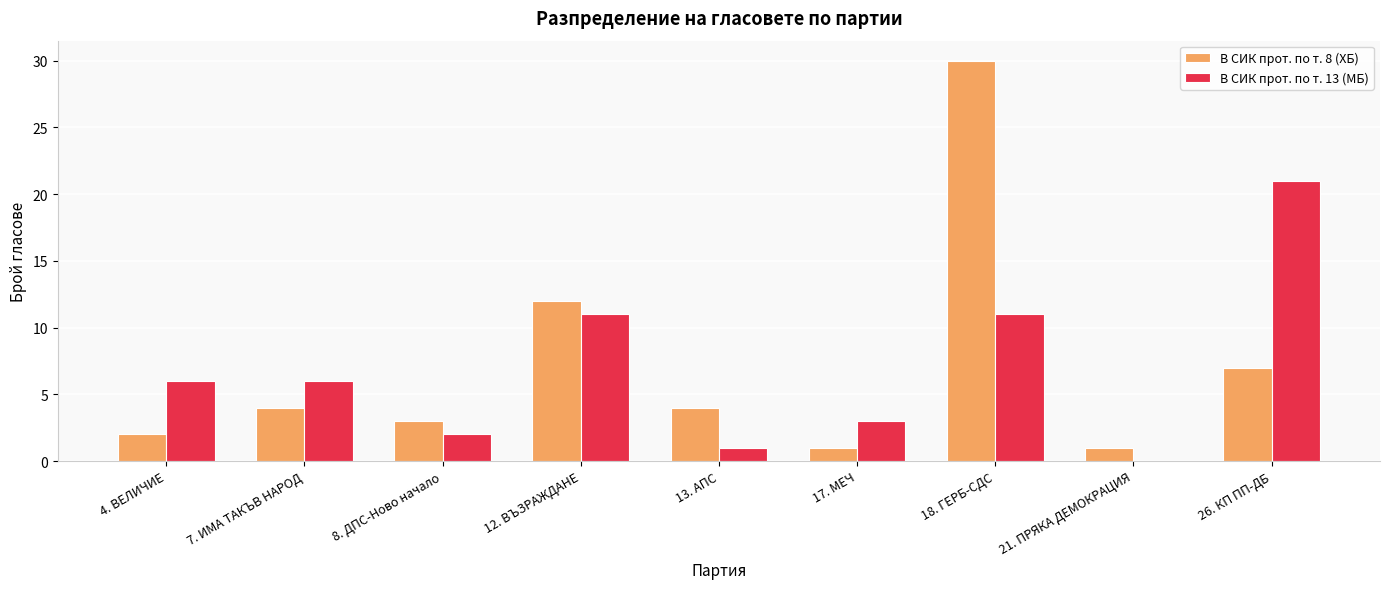

What value does the В СИК прот. по т. 13 (МБ) series have at 4. ВЕЛИЧИЕ, to the nearest 10?

10